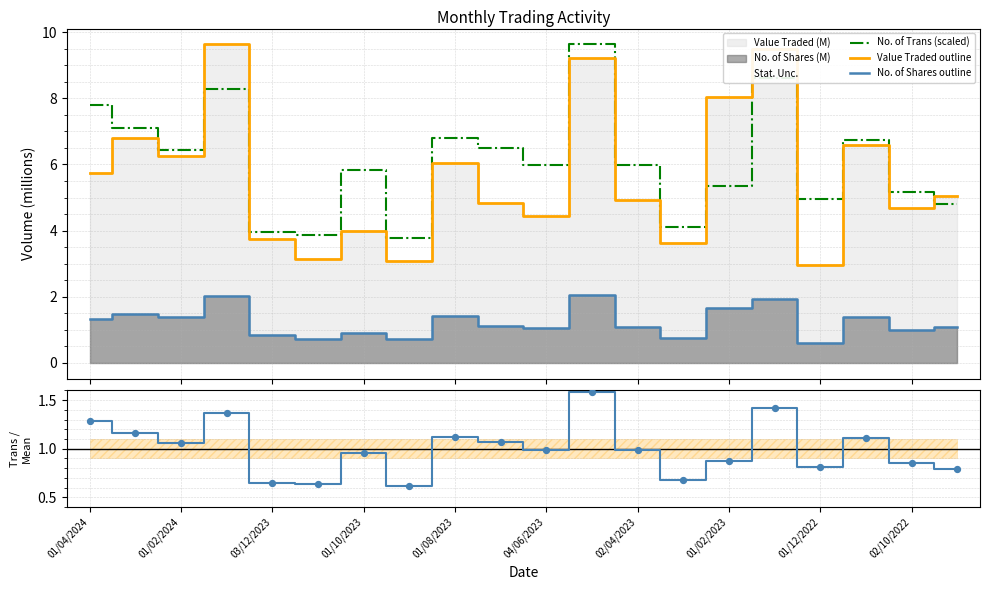

Which series contains the lowest Y value?

No. of Shares outline